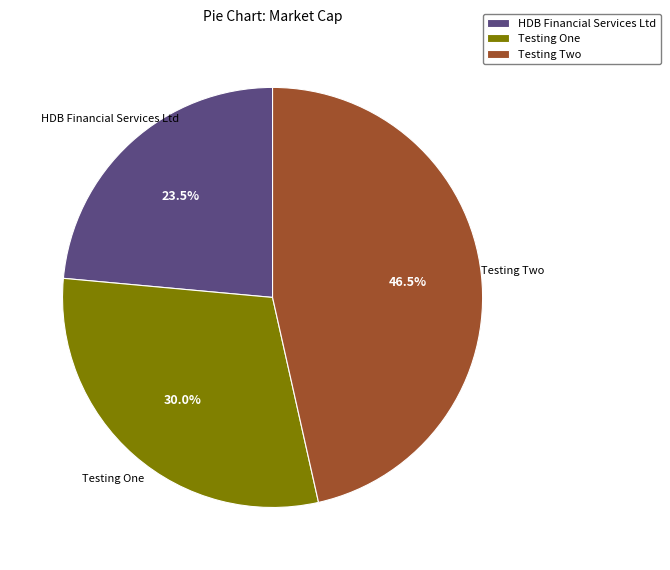

What percentage is NOT represented by HDB Financial Services Ltd?

76.5%